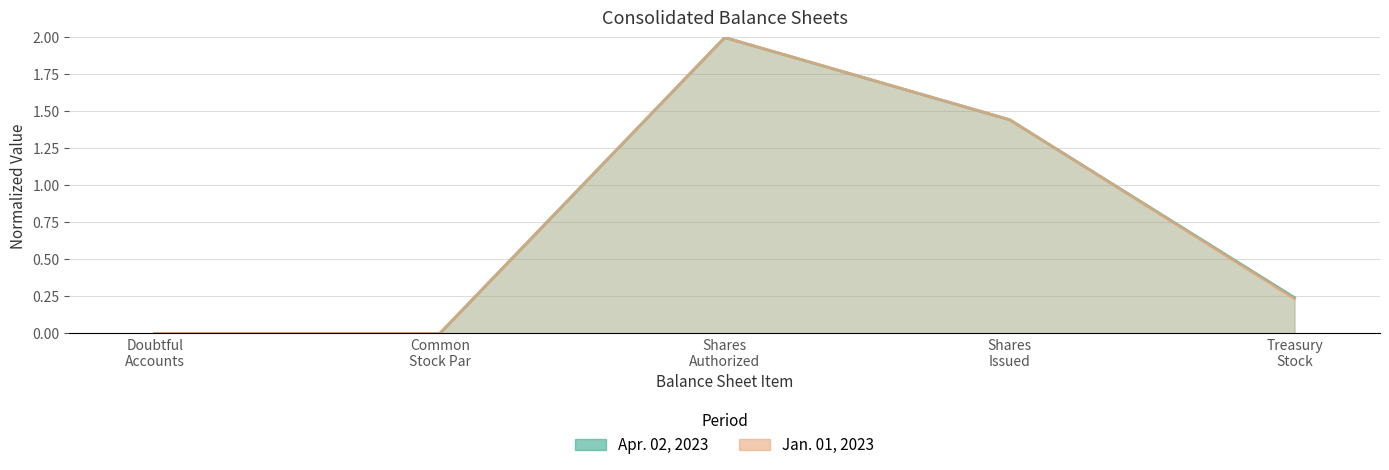

Is the value of Apr. 02, 2023 at Treasury Stock greater than the value of Jan. 01, 2023 at Common Stock Par?

Yes